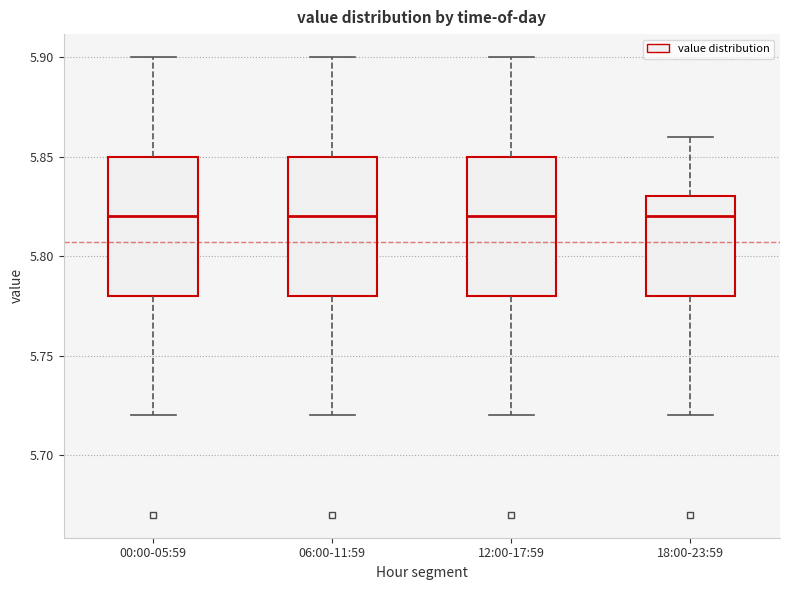

Reading left to right, read every box against the y-axis: the position of its median line, the range the box covers, and the ends of its whiskers. The values are not printed on the chart, so give them approximately, as read against the axis.

00:00-05:59: median 5.82, box 5.78 to 5.85, whiskers 5.72 to 5.90
06:00-11:59: median 5.82, box 5.78 to 5.85, whiskers 5.72 to 5.90
12:00-17:59: median 5.82, box 5.78 to 5.85, whiskers 5.72 to 5.90
18:00-23:59: median 5.82, box 5.78 to 5.83, whiskers 5.72 to 5.86